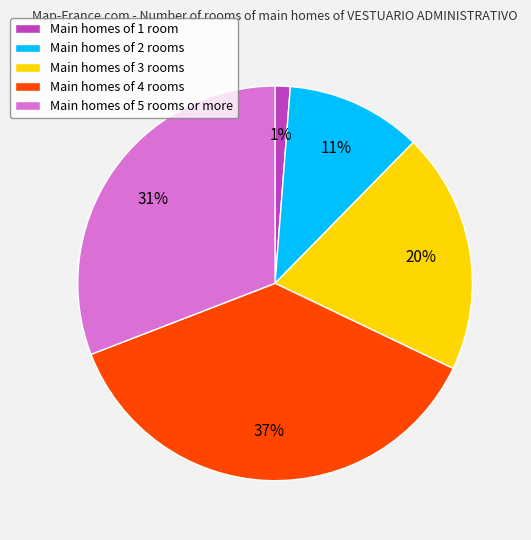

To the nearest percent, what is the difference between the Main homes of 5 rooms or more and Main homes of 4 rooms slice percentages?

6%